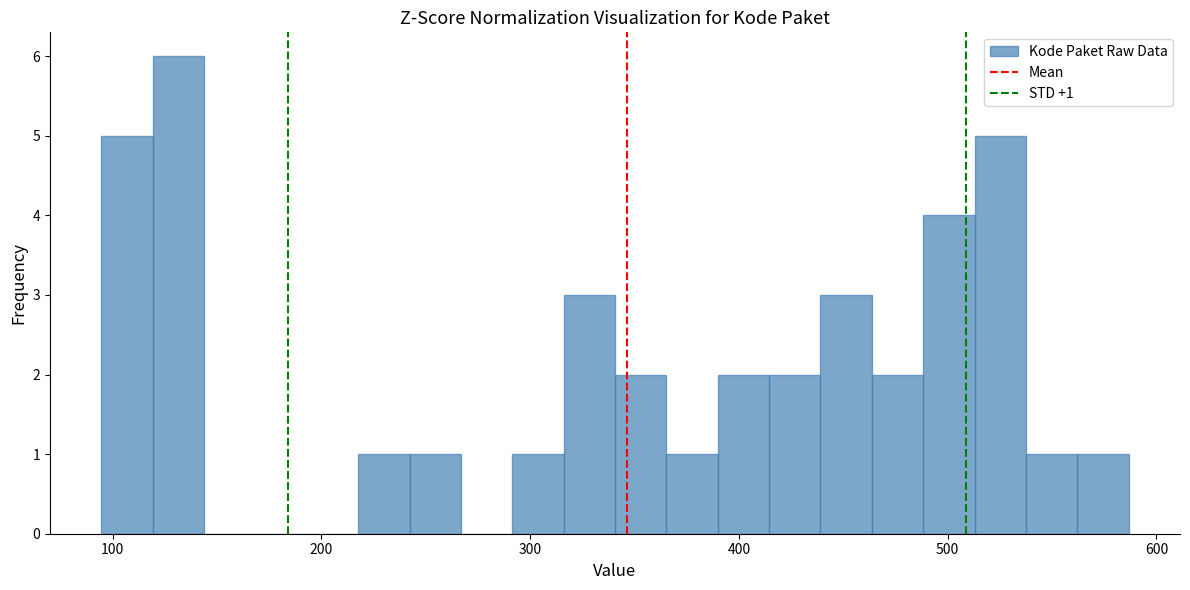

Read against the x-axis, roughly where is the centre of the tallest bar?

130